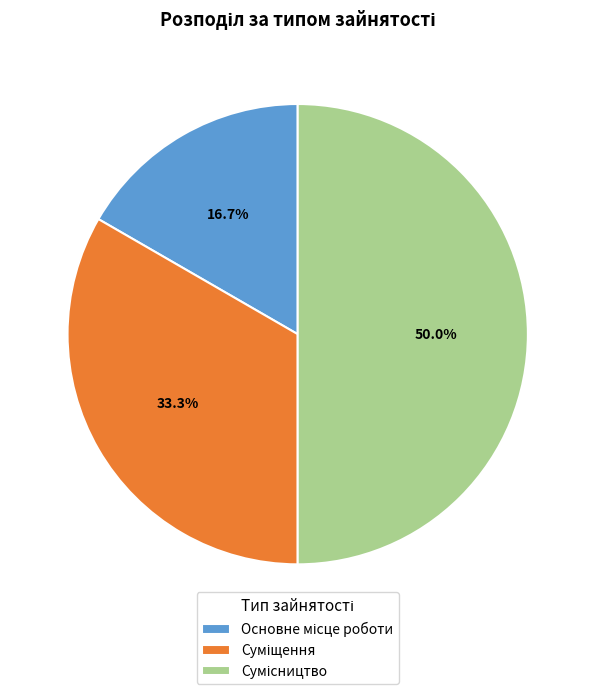

Count the number of slices in the pie.

3